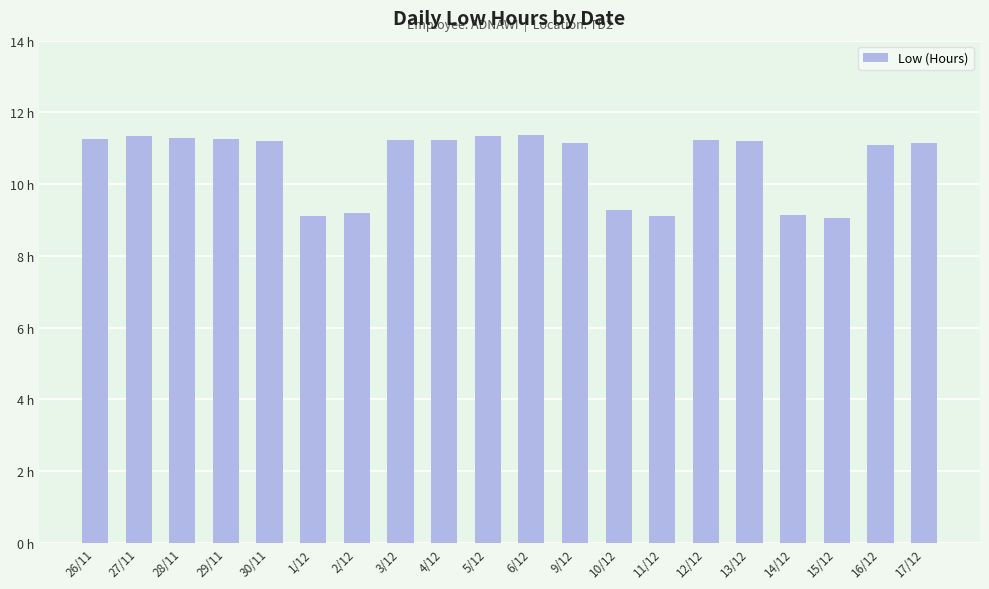

Reading right to left, list all the values displayed in this chart.

11.1	11.1	9.1	9.2	11.2	11.2	9.1	9.3	11.2	11.4	11.3	11.2	11.2	9.2	9.1	11.2	11.2	11.3	11.3	11.3